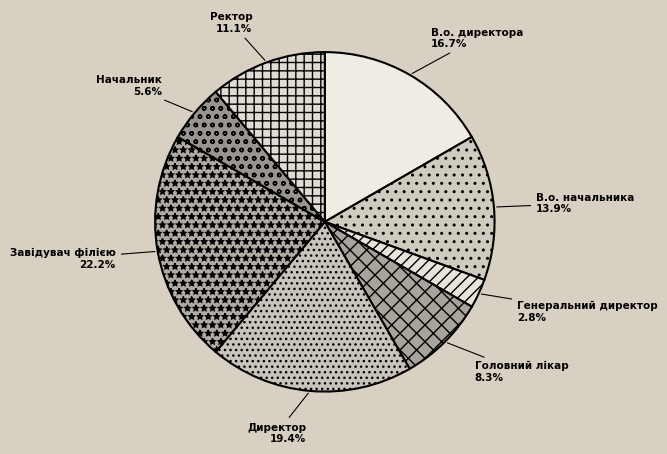

The Директор slice represents 19% of the pie. True or false?

True